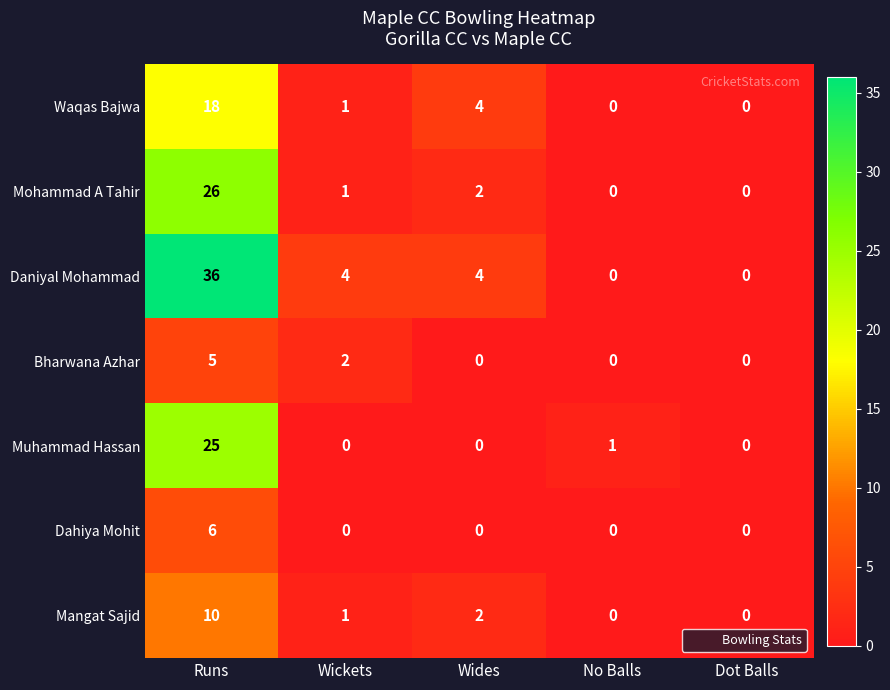

Rank the series at Runs from lowest to highest value.

Bharwana Azhar, Dahiya Mohit, Mangat Sajid, Waqas Bajwa, Muhammad Hassan, Mohammad A Tahir, Daniyal Mohammad